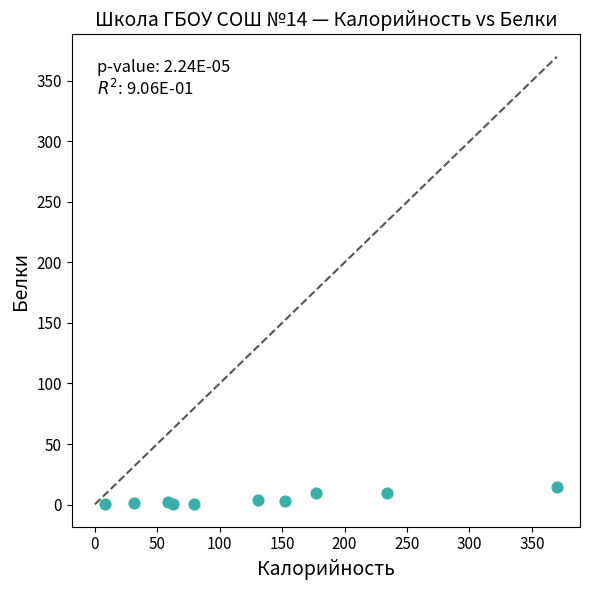

What is the average X value?

130.5